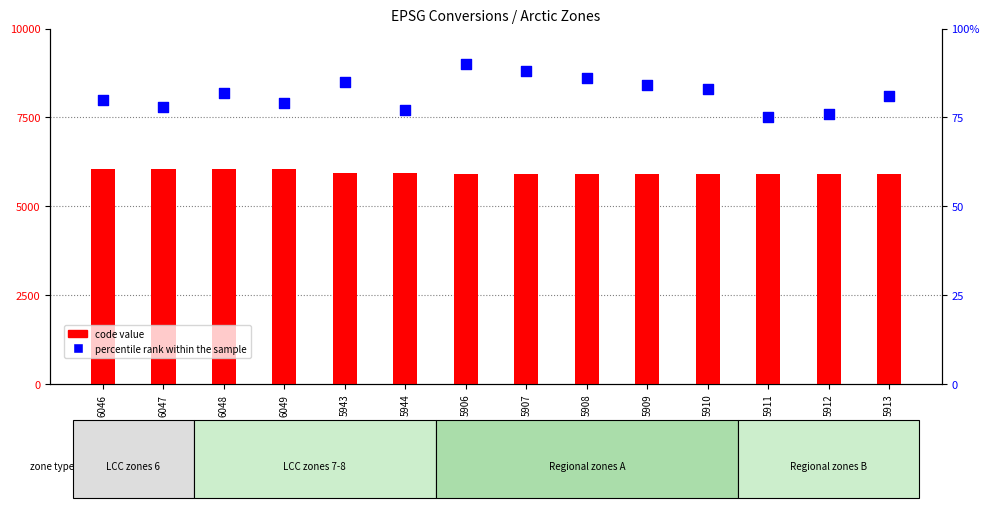

Which series has the largest total across all categories?

code value